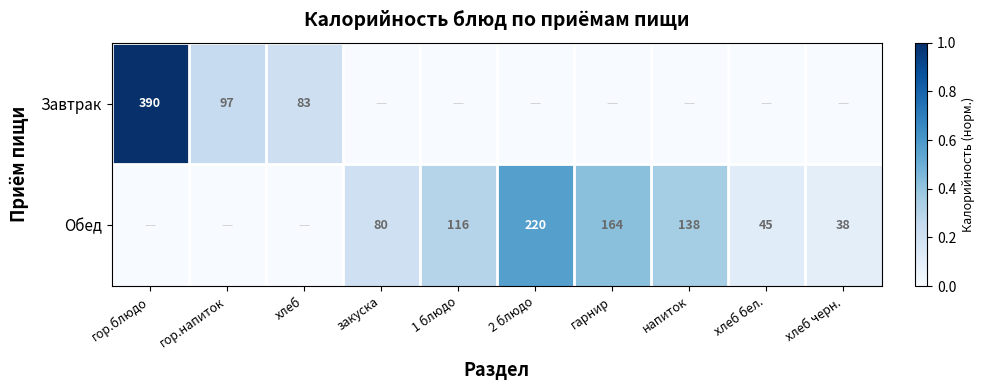

True or false: Обед has a value of 65 at гарнир.

False